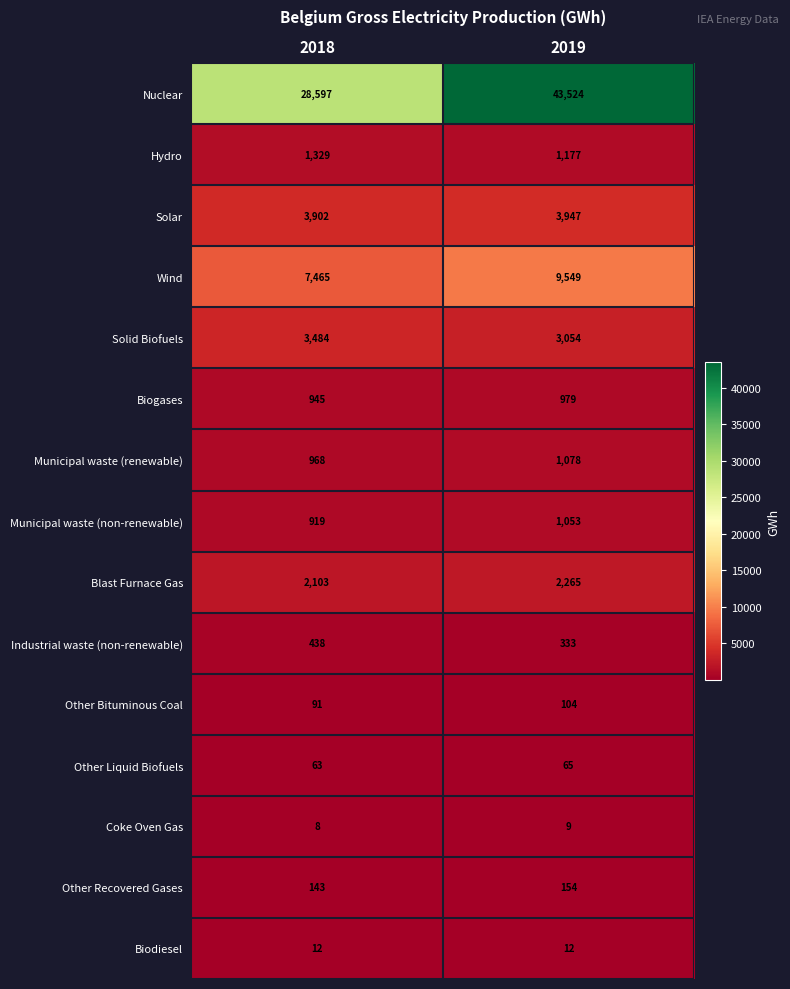

Which category has the lowest value in the Industrial waste (non-renewable) series?

2019